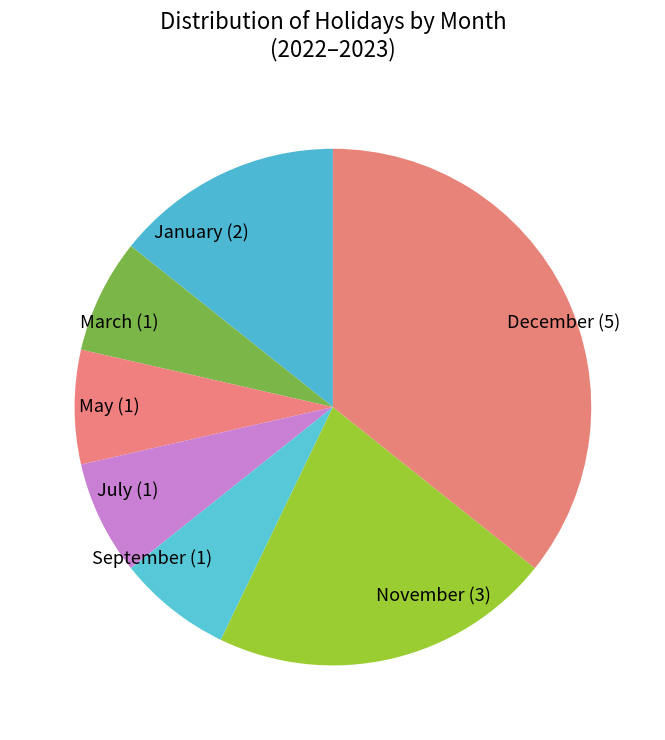

Which slice is the largest?

December